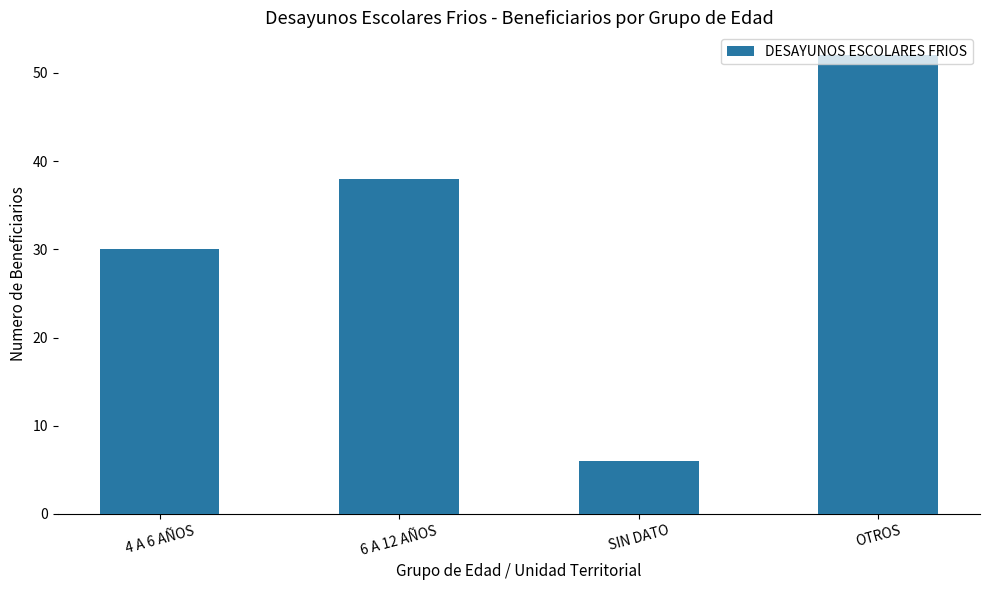

Are the bars grouped side by side (vs. stacked)?

No